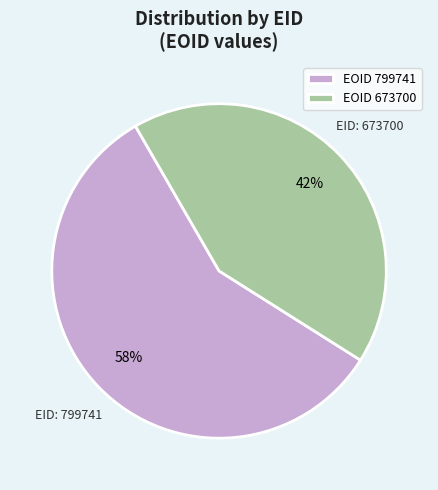

Approximately how many times larger is the value at EOID 673700 compared to EOID 799741?

0.7